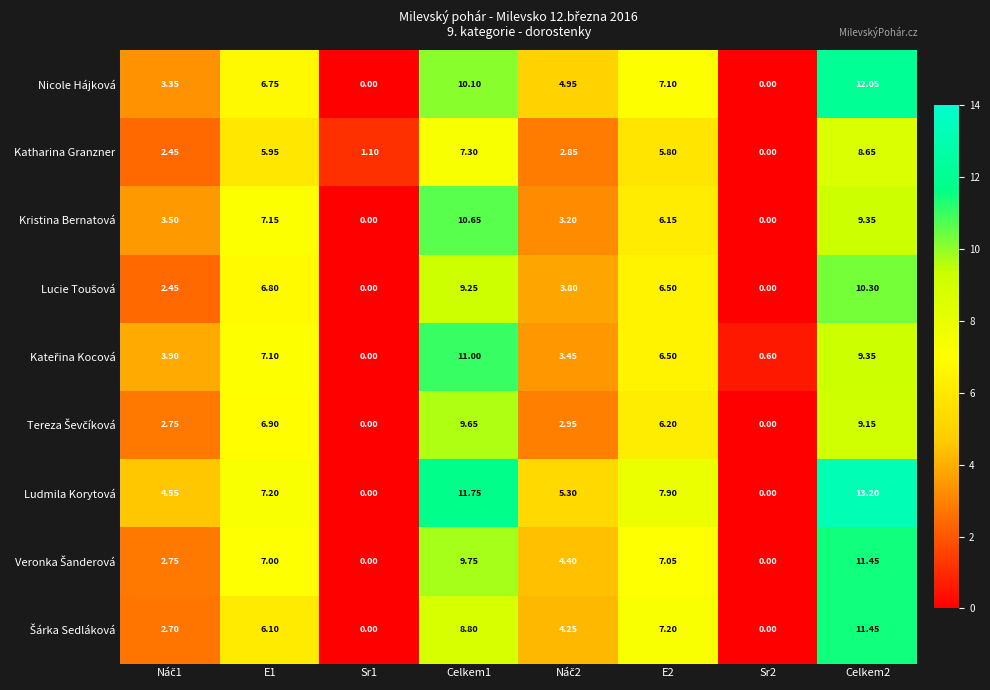

Which series has the widest spread of values?

Ludmila Korytová